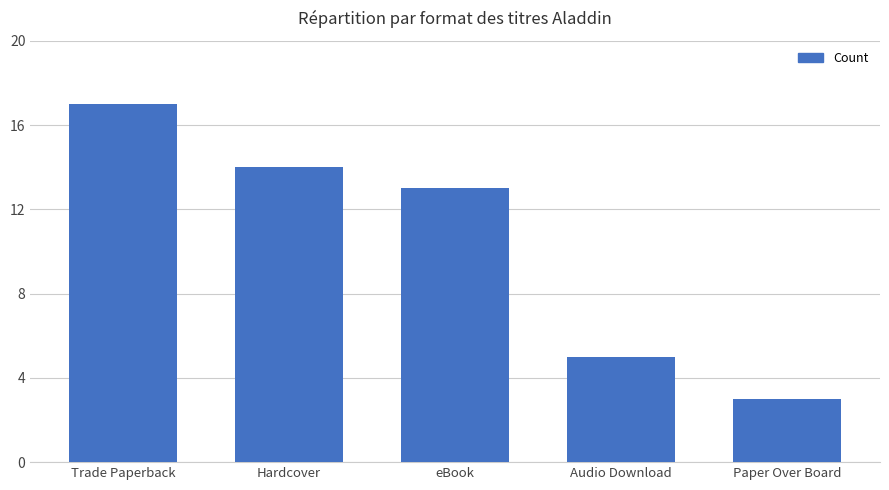

Where is the data nearest to the value 10?

eBook